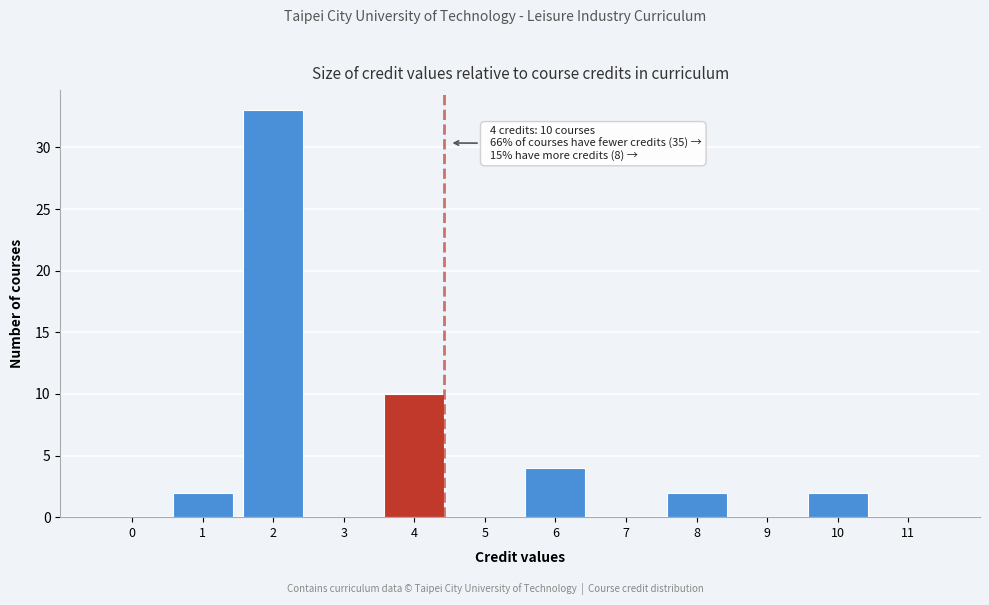

Reading left to right, what are all the values shown in this chart?

0=0	1=2	2=33	3=0	4=10	5=0	6=4	7=0	8=2	9=0	10=2	11=0